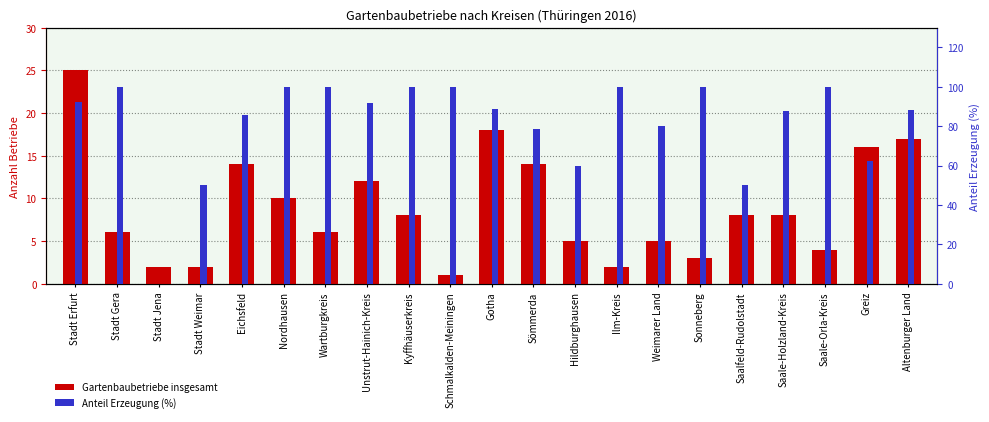

What is the difference between the maximum and minimum values in the Anteil Erzeugung (%) series?

100.0